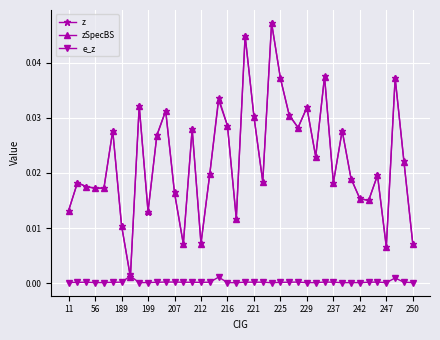

Which series has the largest range (max minus min)?

z